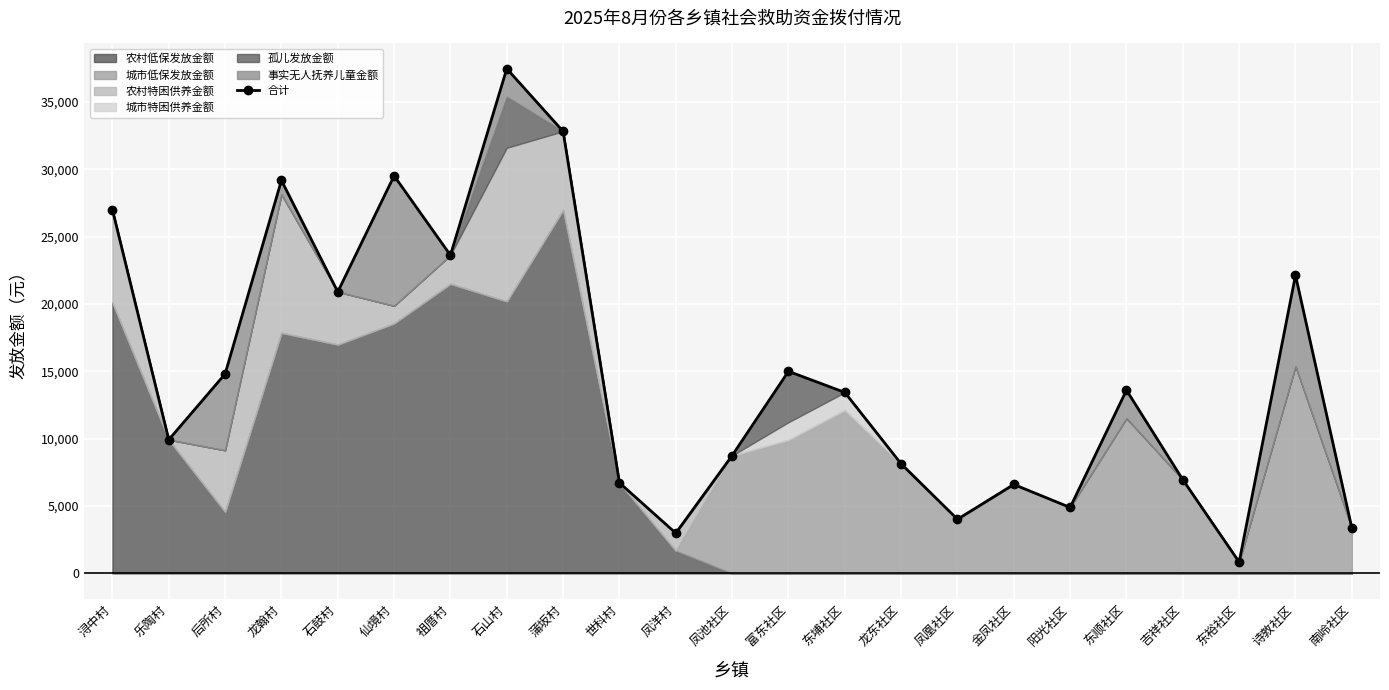

What position from the right is 金凤社区?

7